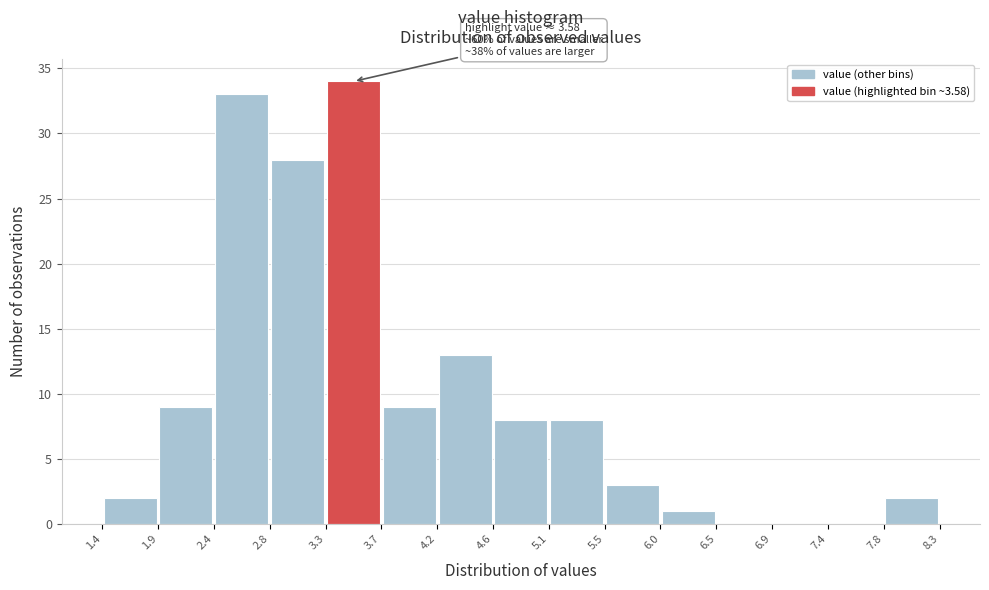

Over which range of the x-axis is the bar tallest?

3.3 to 3.7